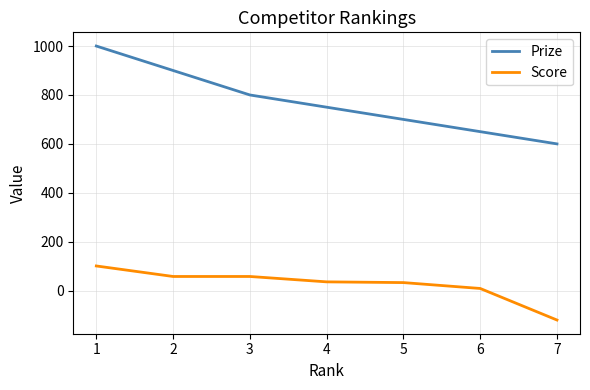

What value does the Prize series have at 5?

700